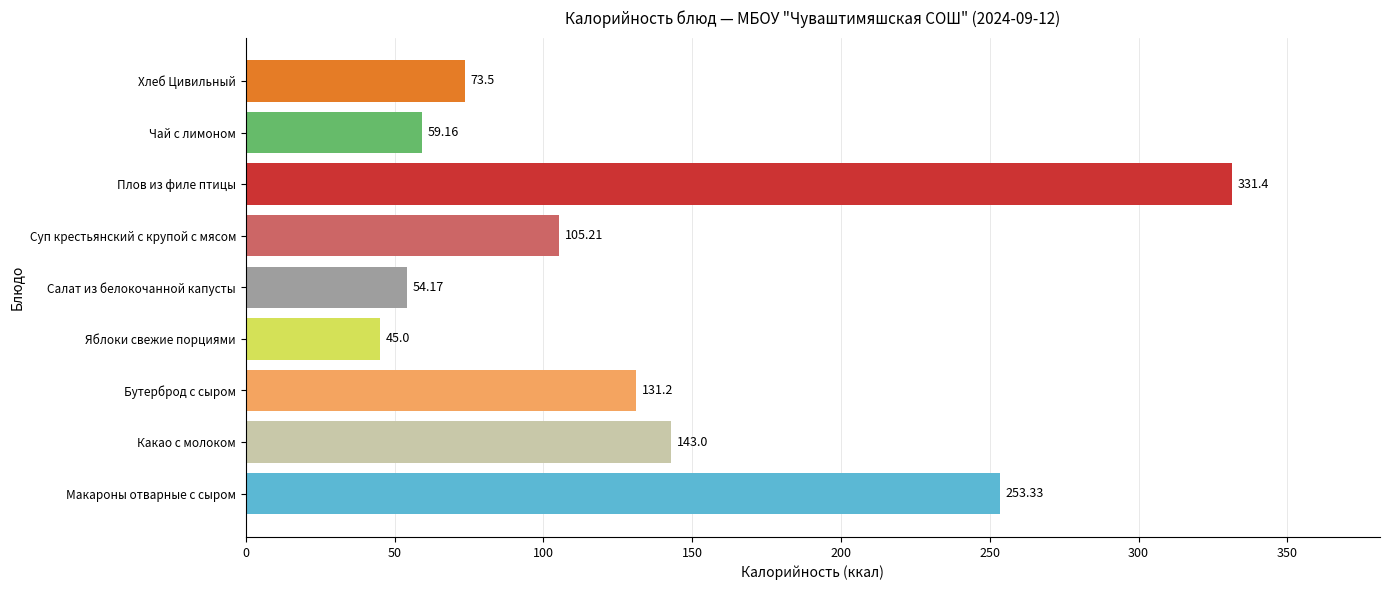

List the labels in order of value, smallest first.

Яблоки свежие порциями, Салат из белокочанной капусты, Чай с лимоном, Хлеб Цивильный, Суп крестьянский с крупой с мясом, Бутерброд с сыром, Какао с молоком, Макароны отварные с сыром, Плов из филе птицы